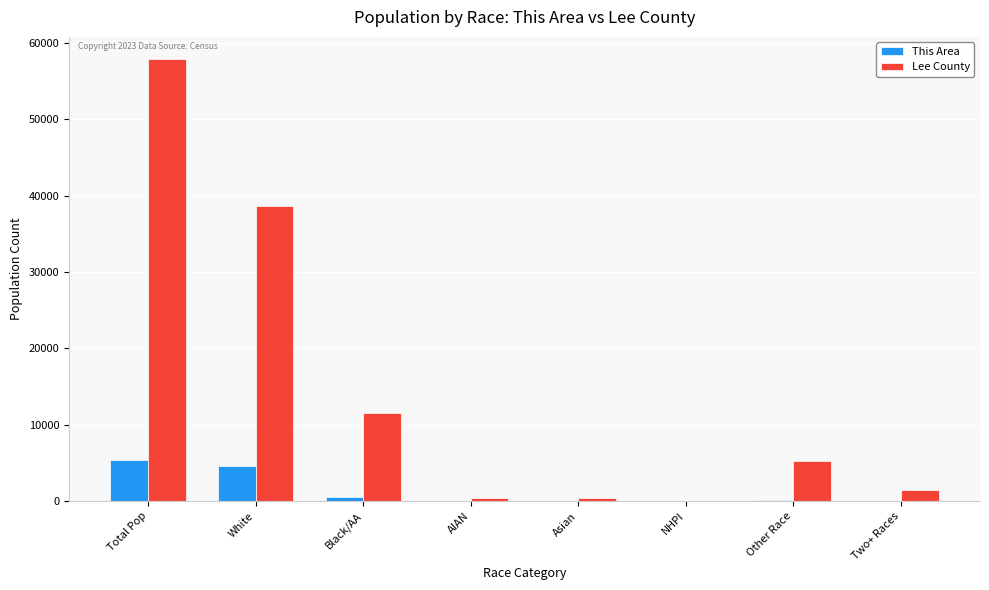

Is it true that Lee County equals 7719 at Other Race?

False